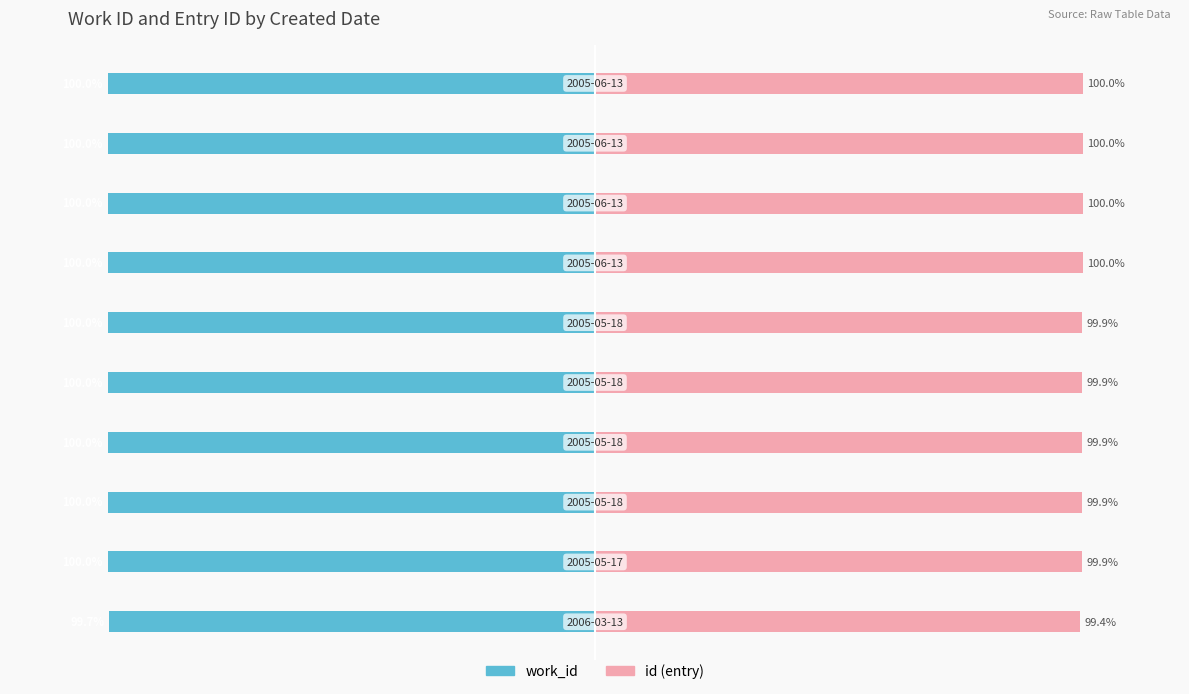

Reading left to right, extract all data points from this chart.

work_id: -99.7	-100.0	-100.0	-100.0	-100.0	-100.0	-100.0	-100.0	-100.0	-100.0
id (entry): 99.4	99.9	99.9	99.9	99.9	99.9	100.0	100.0	100.0	100.0